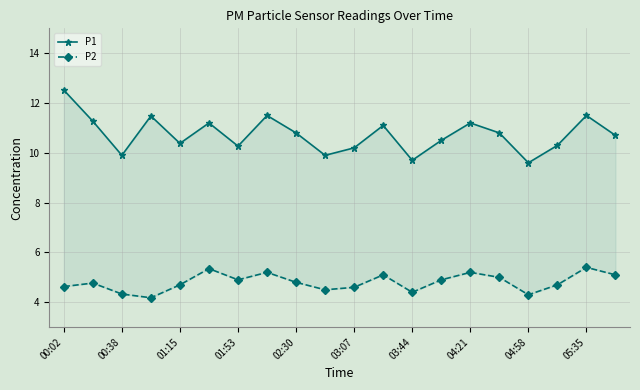

Does the chart have visible grid lines?

Yes